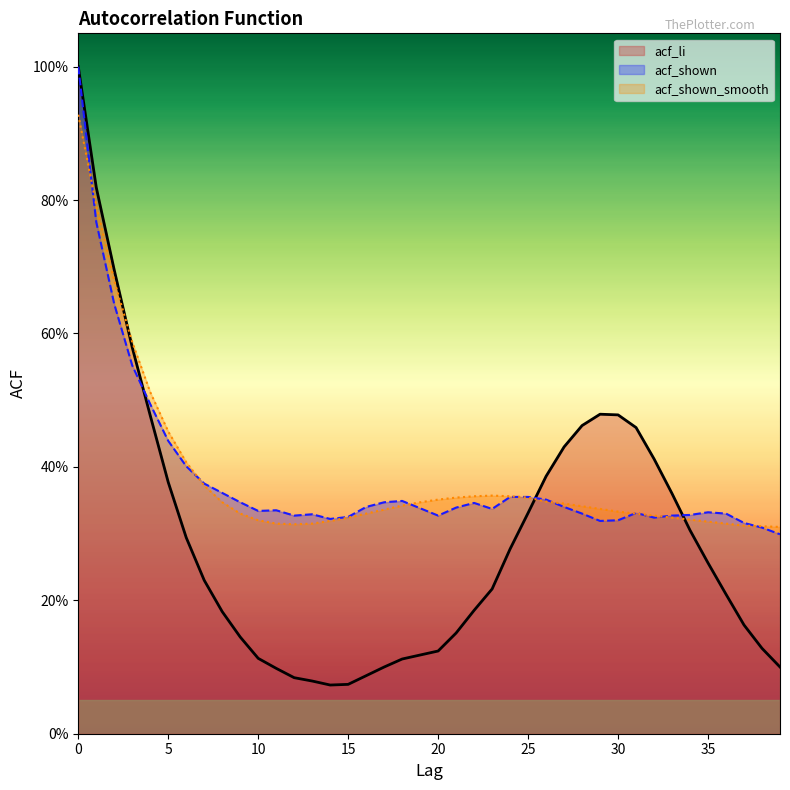

At which category does acf_shown_smooth reach its first local valley?

12